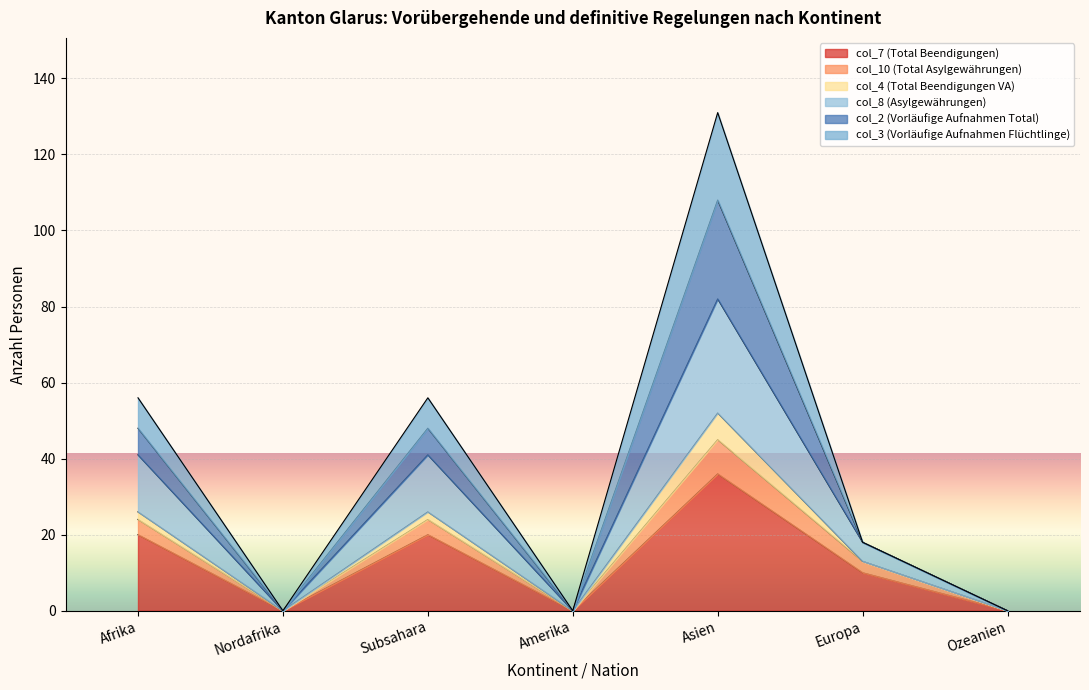

Where does the col_7 (Total Beendigungen) series first go above 10?

Afrika